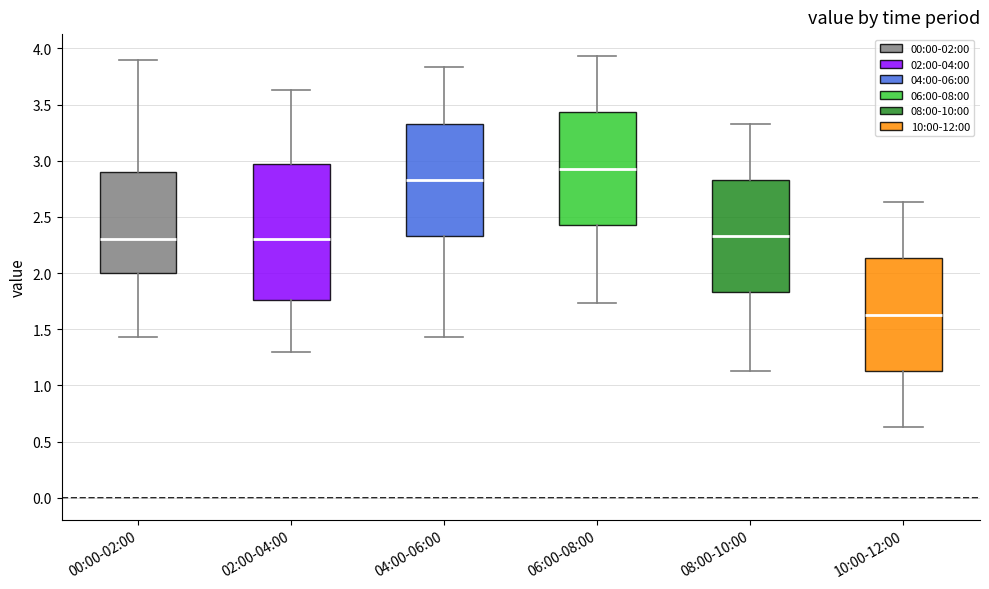

Reading left to right, transcribe this box plot: for each box, give where its median line is, the range the box spans, and where its two whiskers end, as read against the y-axis. The values are not printed on the chart, so give them approximately, as read against the axis.

00:00-02:00: median 2.30, box 2.00 to 2.90, whiskers 1.45 to 3.90
02:00-04:00: median 2.30, box 1.75 to 2.95, whiskers 1.30 to 3.65
04:00-06:00: median 2.85, box 2.35 to 3.35, whiskers 1.45 to 3.85
06:00-08:00: median 2.95, box 2.45 to 3.45, whiskers 1.75 to 3.95
08:00-10:00: median 2.35, box 1.85 to 2.85, whiskers 1.15 to 3.35
10:00-12:00: median 1.65, box 1.15 to 2.15, whiskers 0.65 to 2.65